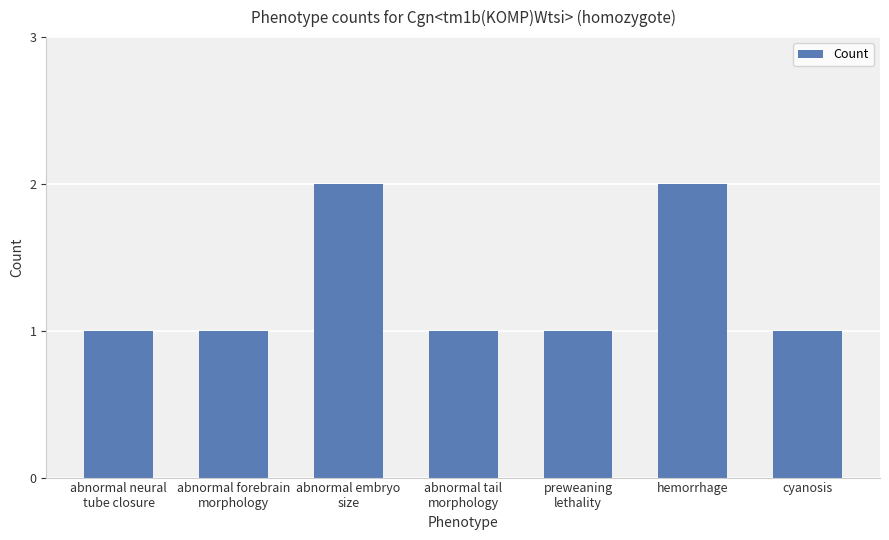

Are the bars horizontal?

No